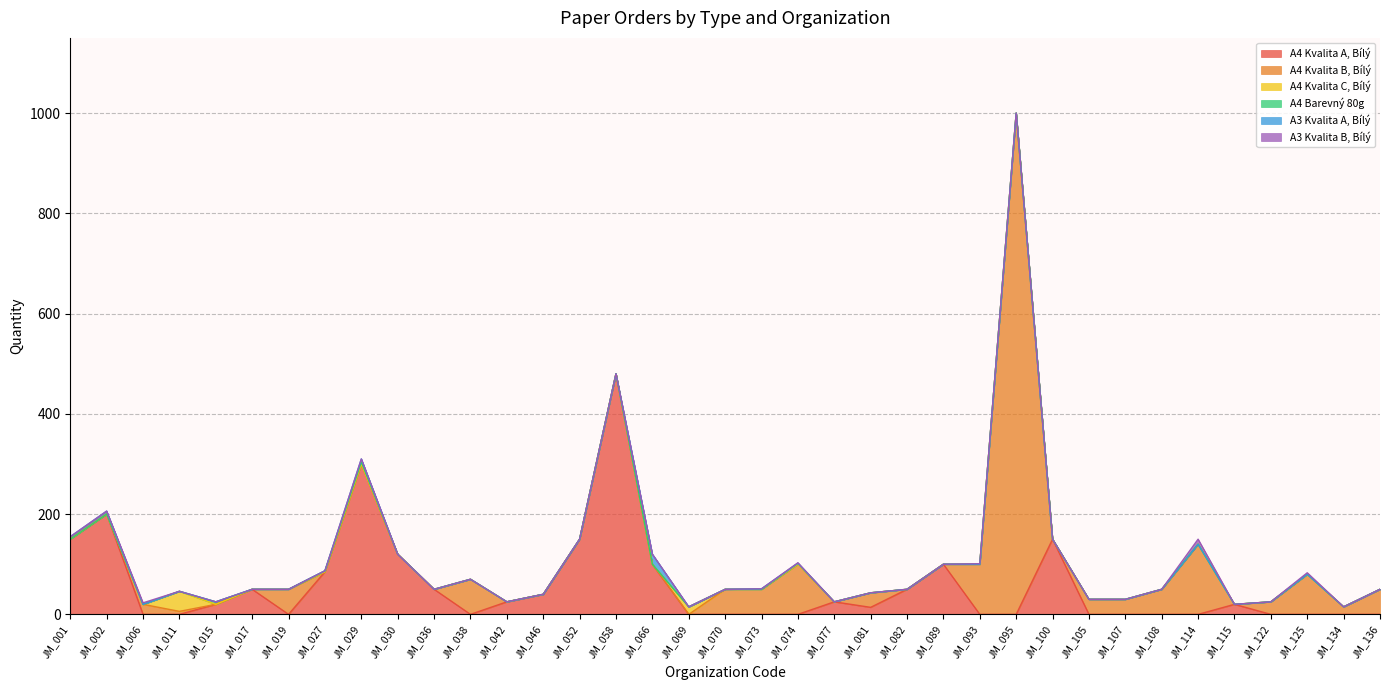

True or false: XEROGRAFICKÝ PAPÍR A3, KVALITA B, BÍLÝ has a value of 1 at JM_074.

True